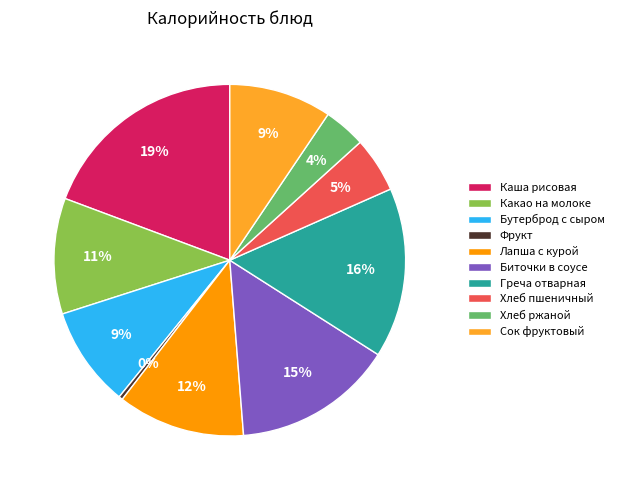

Is the sum of Бутерброд с сыром and Биточки в соусе greater than half?

No